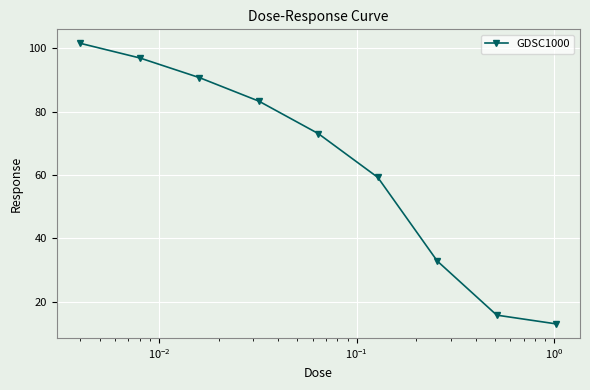

How many data points are above 73?

5